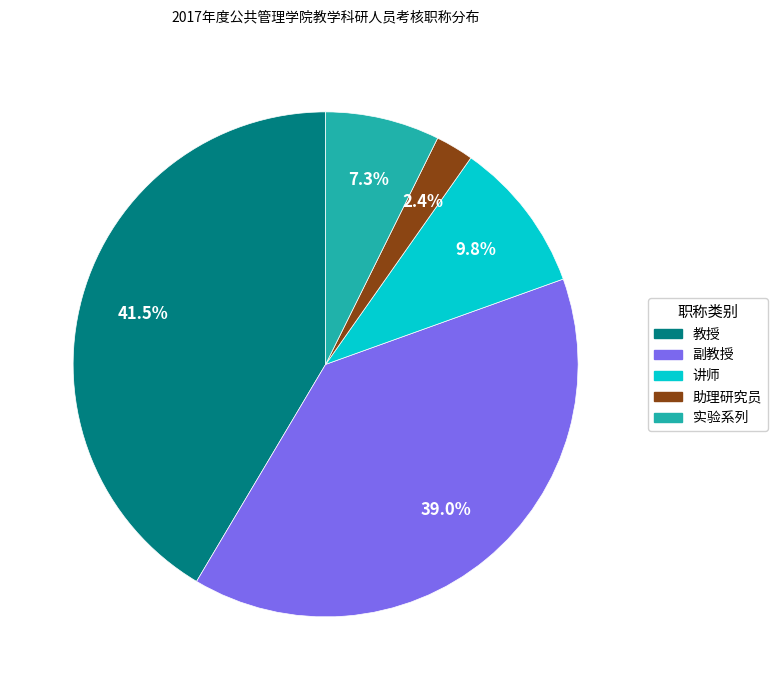

Is it true that 实验系列 is 18% of the pie?

False